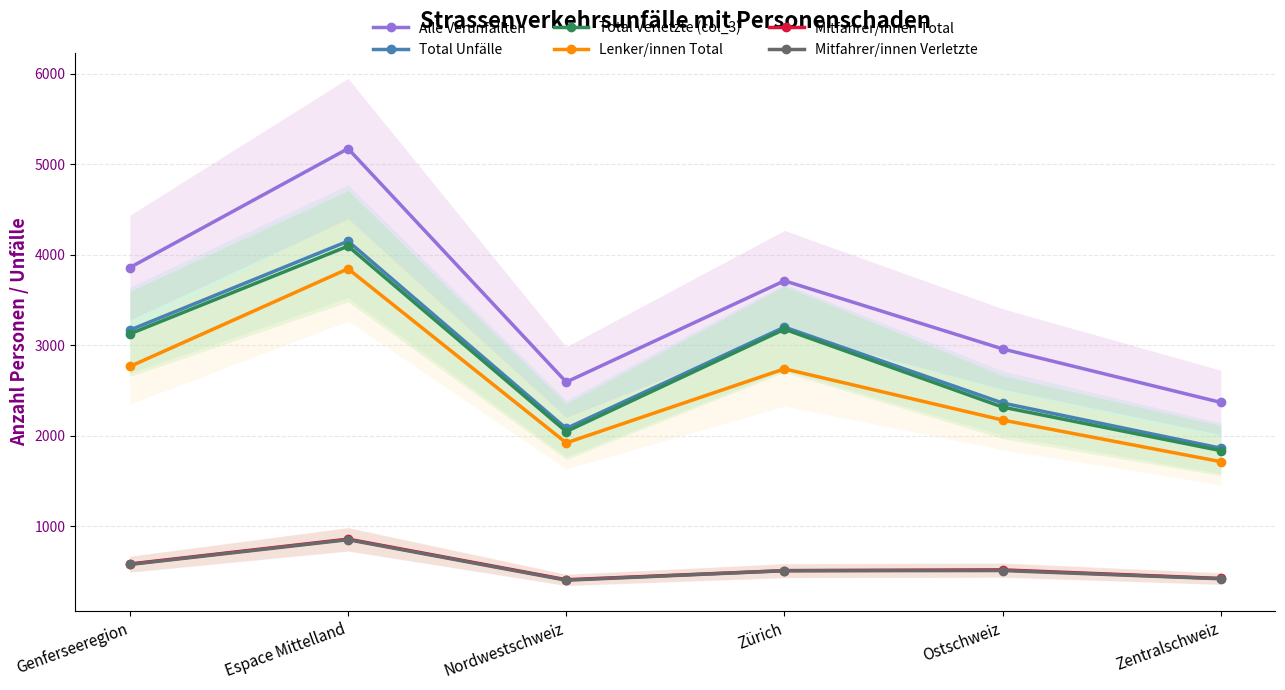

True or false: Mitfahrer/innen Verletzte and Total Unfälle cross at least once.

False